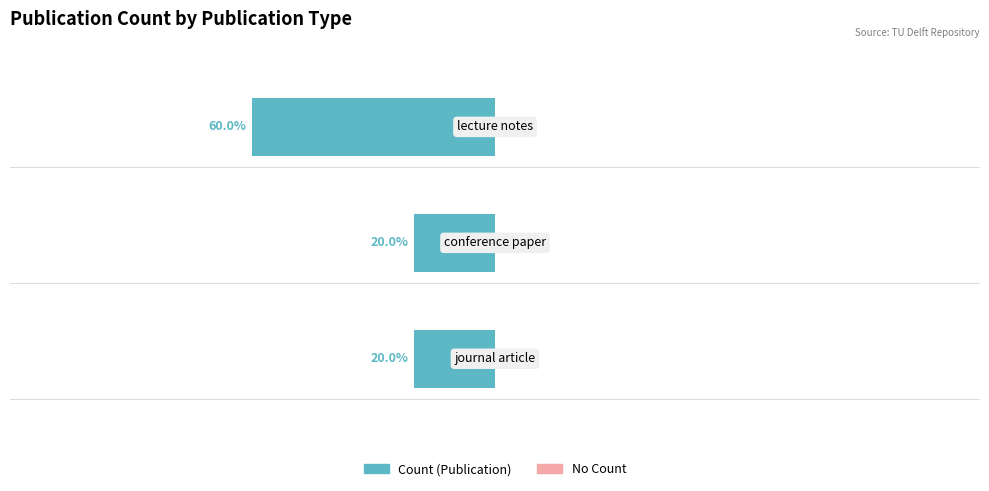

Does the chart contain any negative values?

Yes